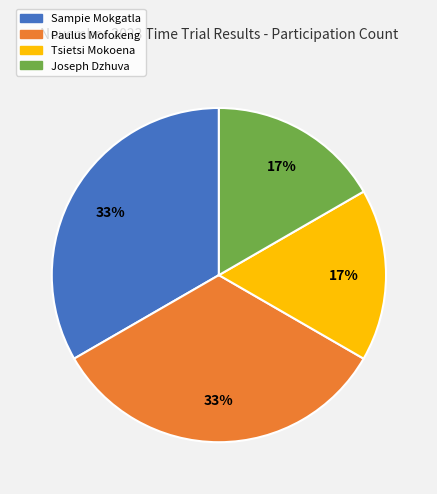

Does Tsietsi Mokoena represent more than half of the total?

No